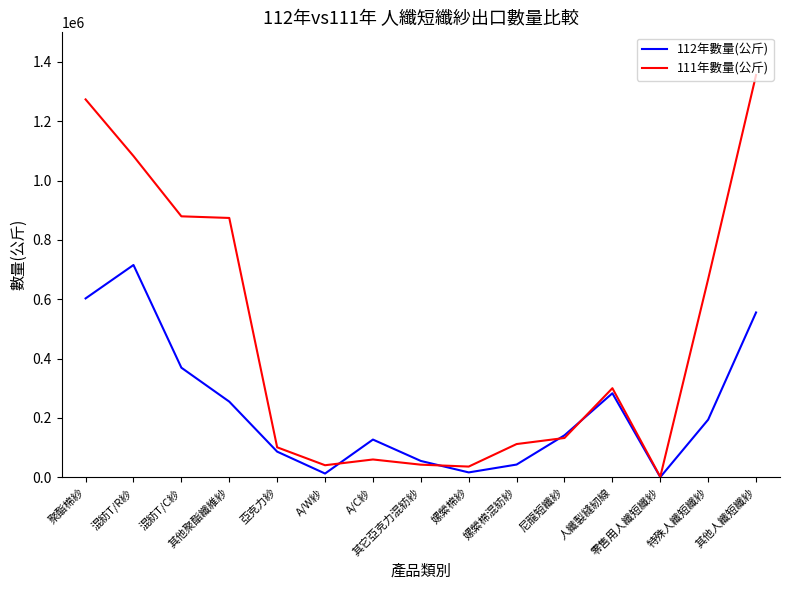

Rank the series by their average value, from lowest to highest.

112年數量(公斤), 111年數量(公斤)